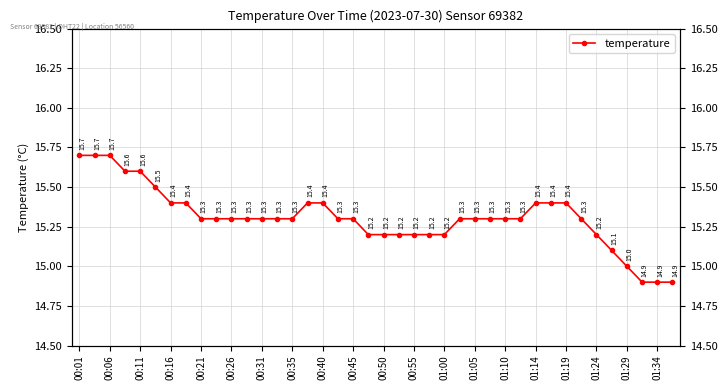

True or false: the data shows 15.3 at 01:10.

True